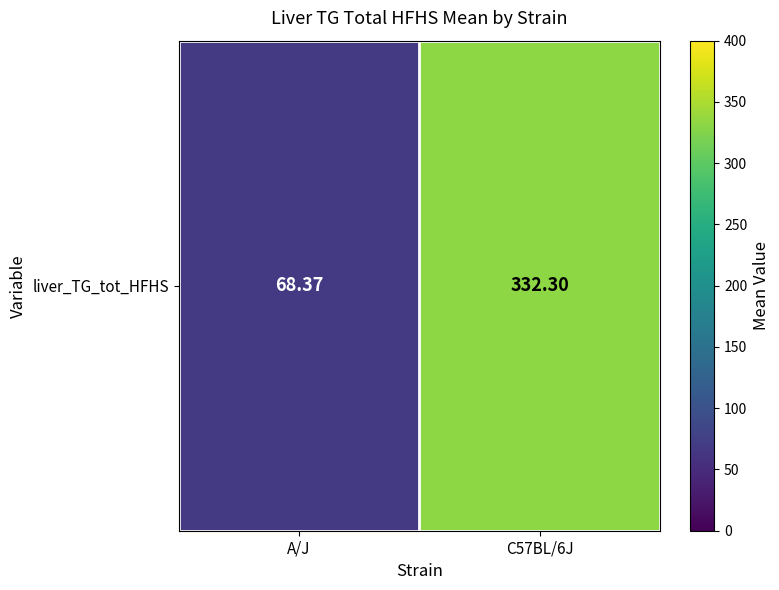

Reading left to right, transcribe all the data shown in this chart.

68.4	332.3